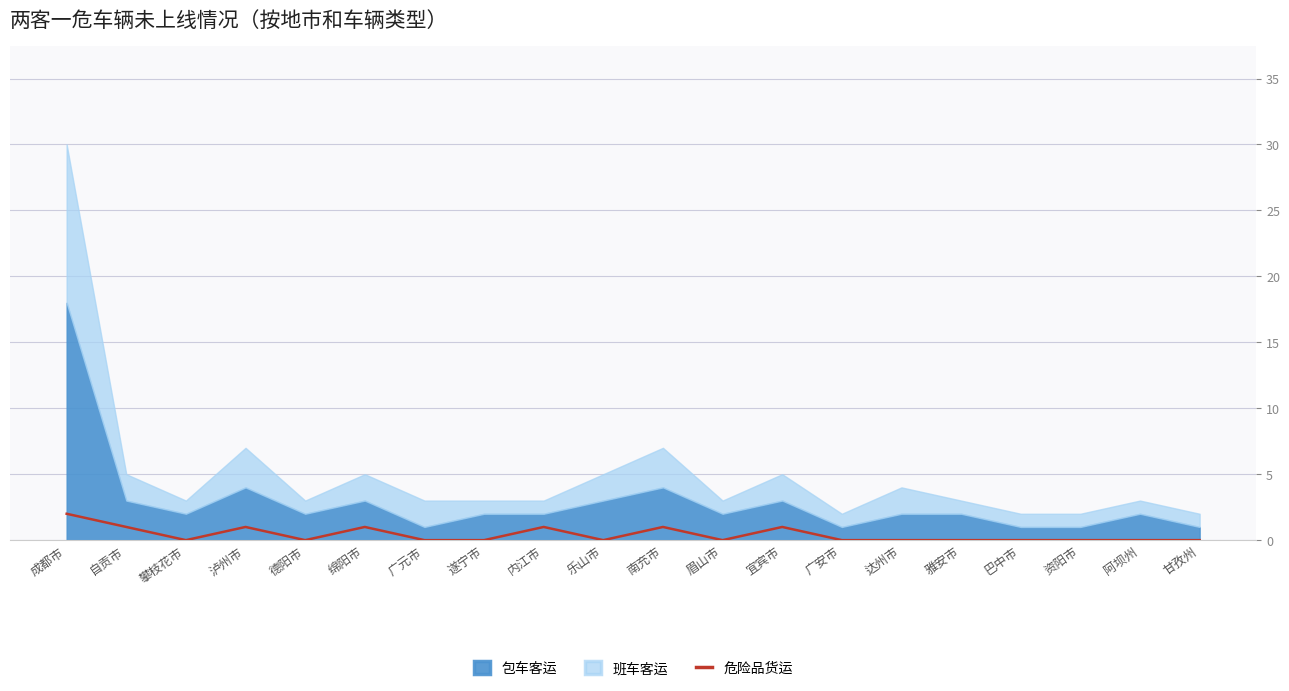

True or false: 危险品货运 has a value of 1 at 宜宾市.

True